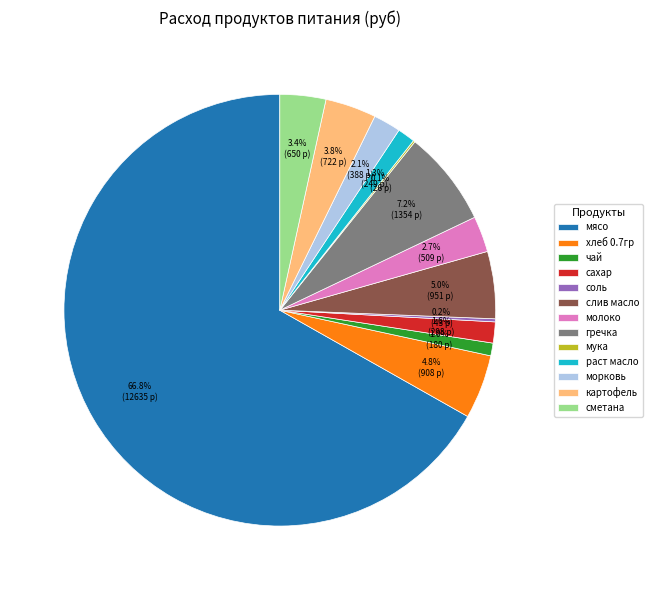

Combined, do молоко and слив масло account for over 50%?

No